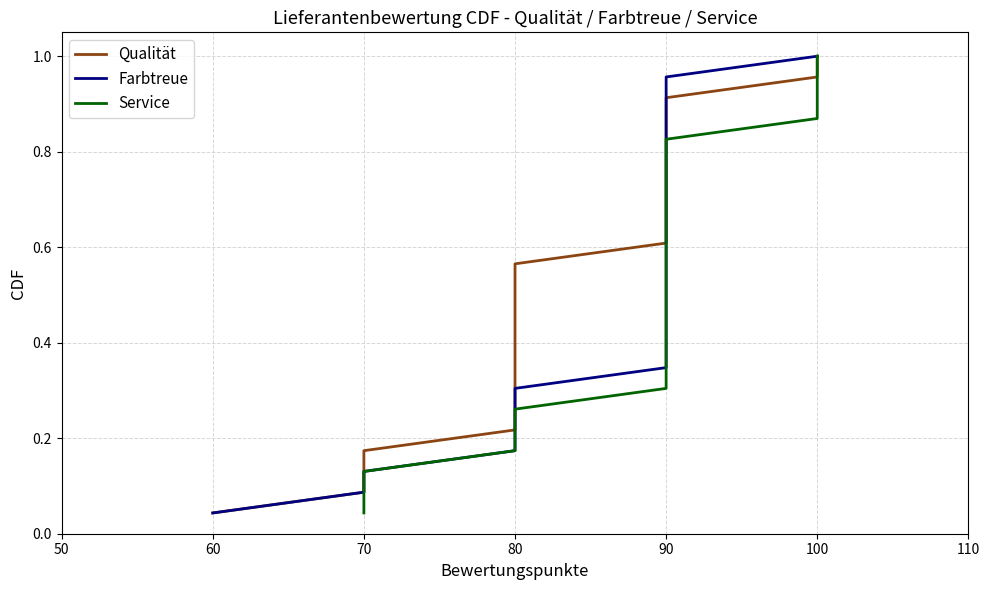

What is the label of the 20th point from the right?

80